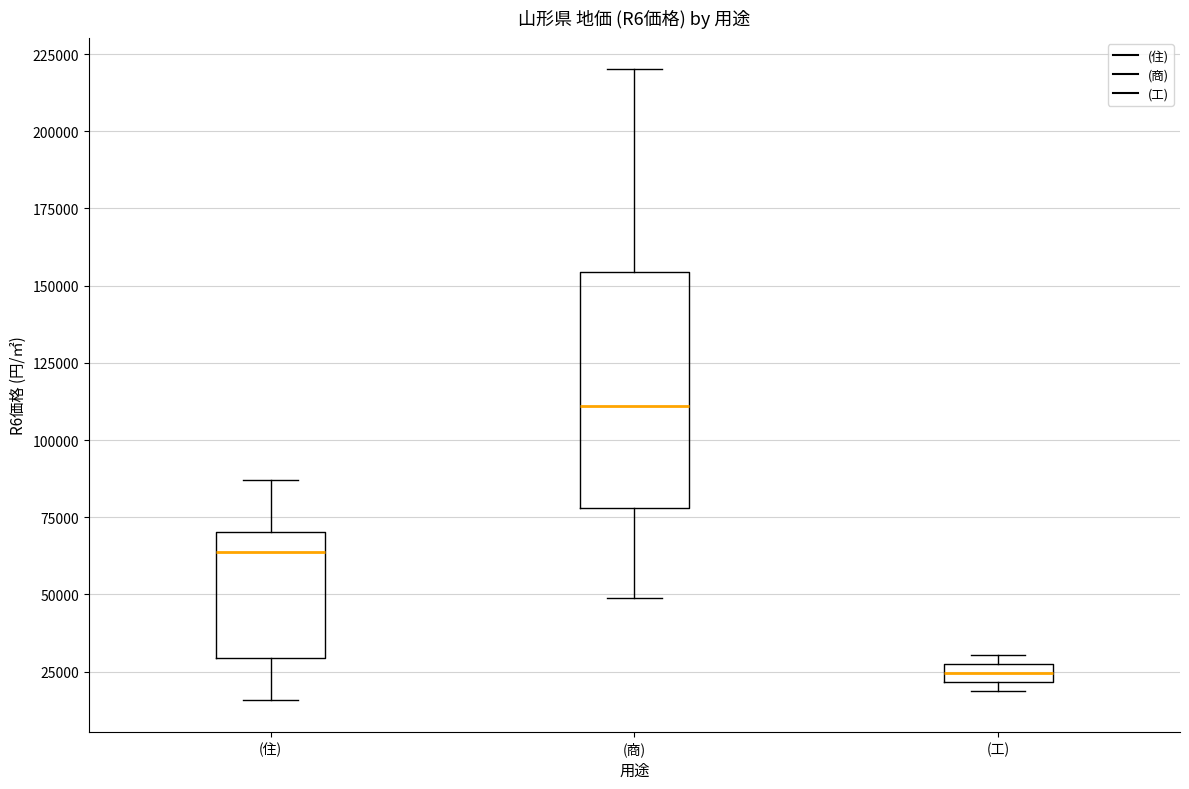

Which box's median line is the highest?

(商)